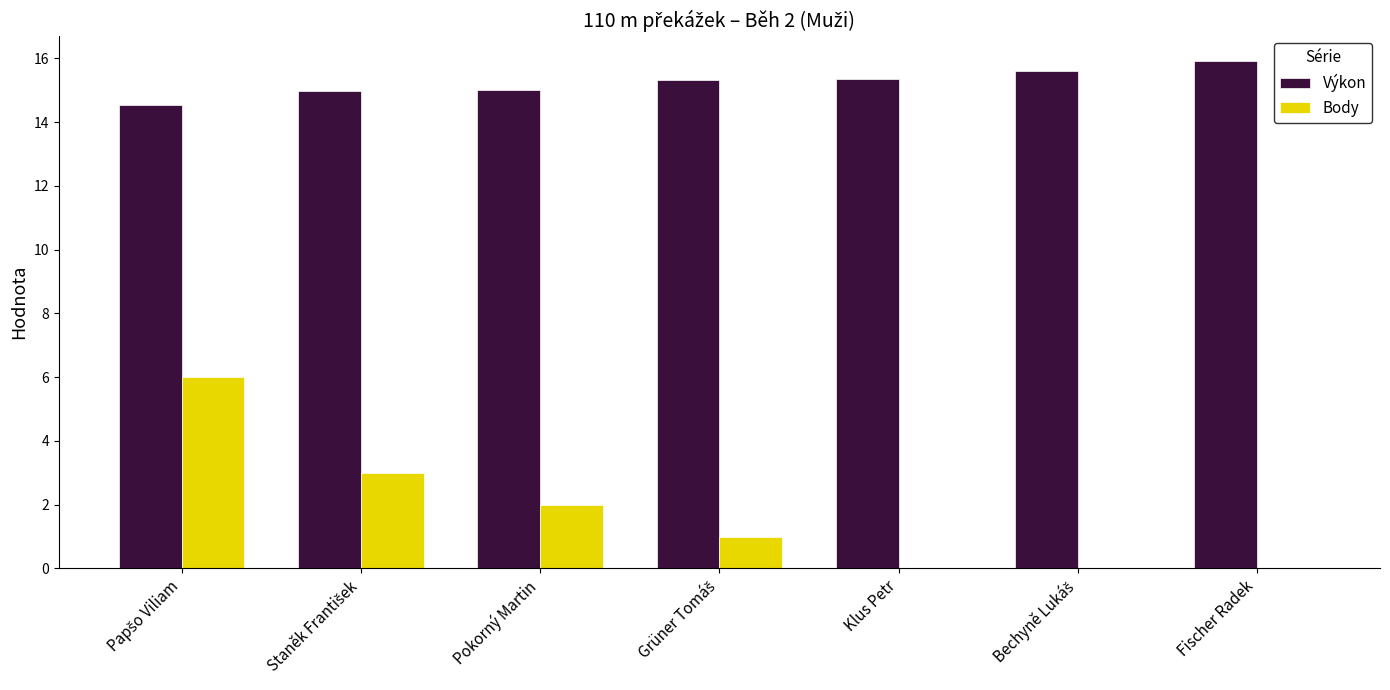

Is the value of Výkon at Pokorný Martin greater than the value of Body at Klus Petr?

Yes